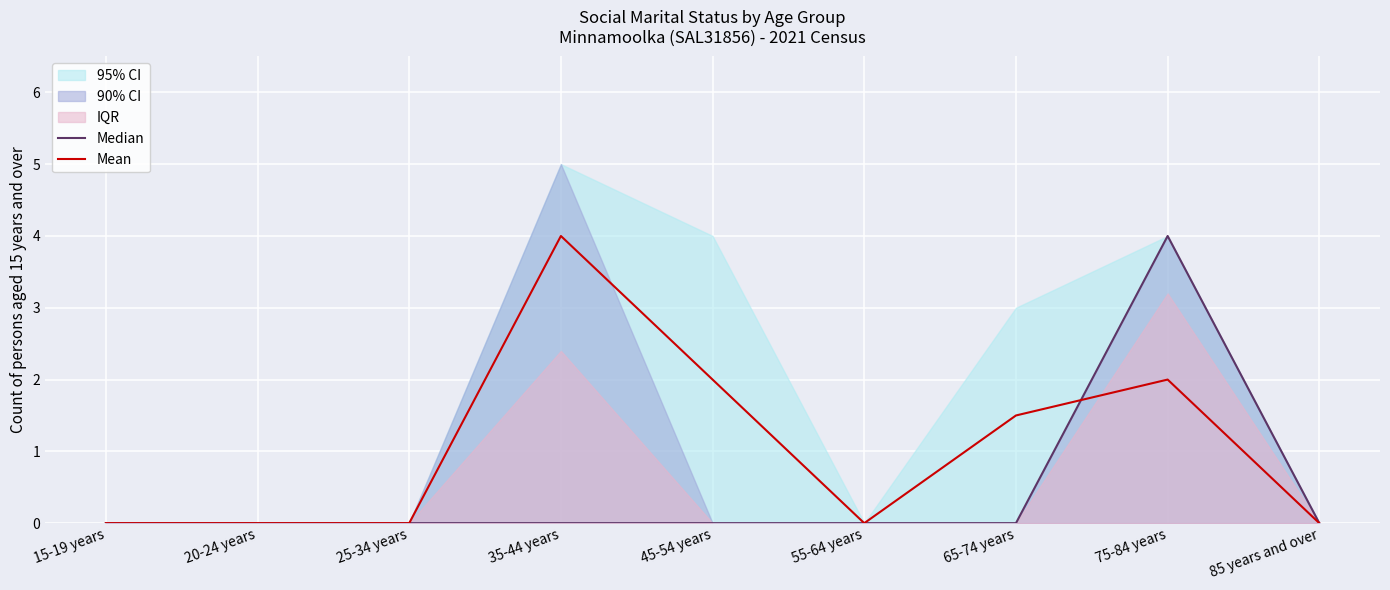

After their last crossing, which series has the higher values: Mean or Median?

Median